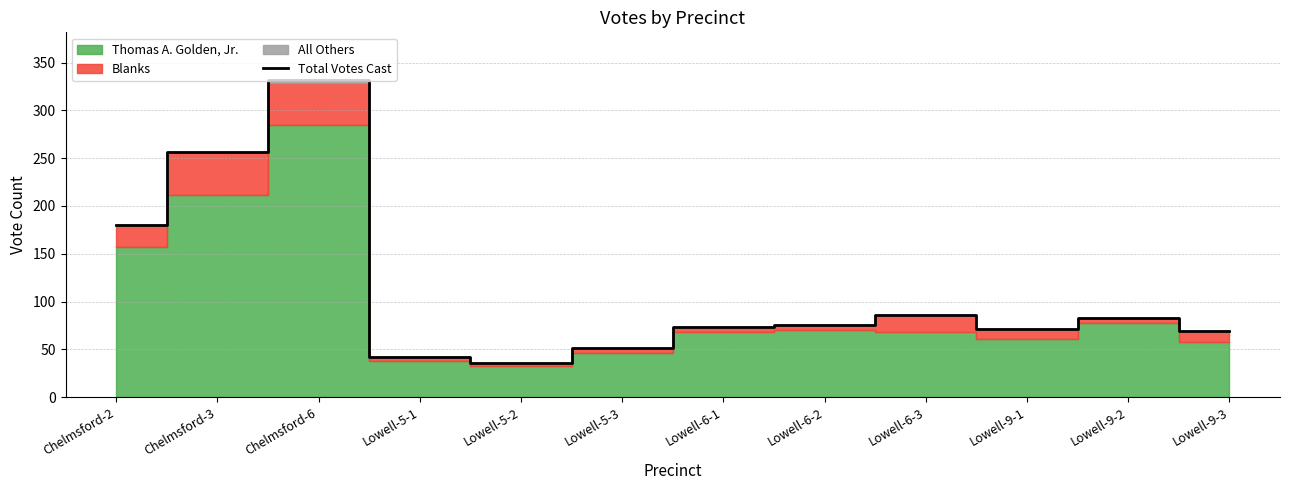

Reading left to right, transcribe all the data shown in this chart.

Chelmsford-2=180	Chelmsford-3=256	Chelmsford-6=332	Lowell-5-1=42	Lowell-5-2=36	Lowell-5-3=51	Lowell-6-1=73	Lowell-6-2=75	Lowell-6-3=86	Lowell-9-1=71	Lowell-9-2=83	Lowell-9-3=69